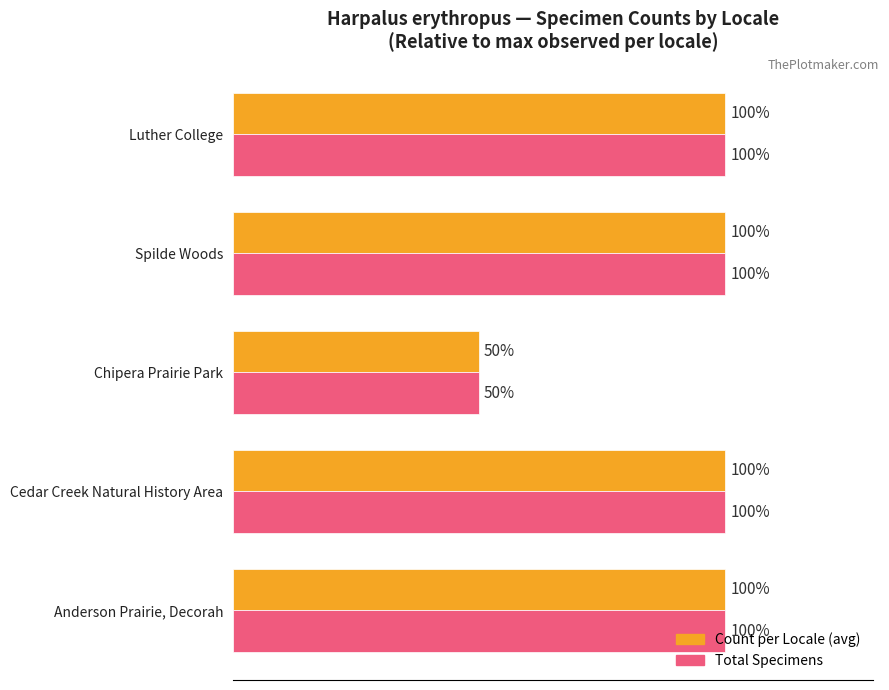

Which category has the lowest value across all series?

Chipera Prairie Park